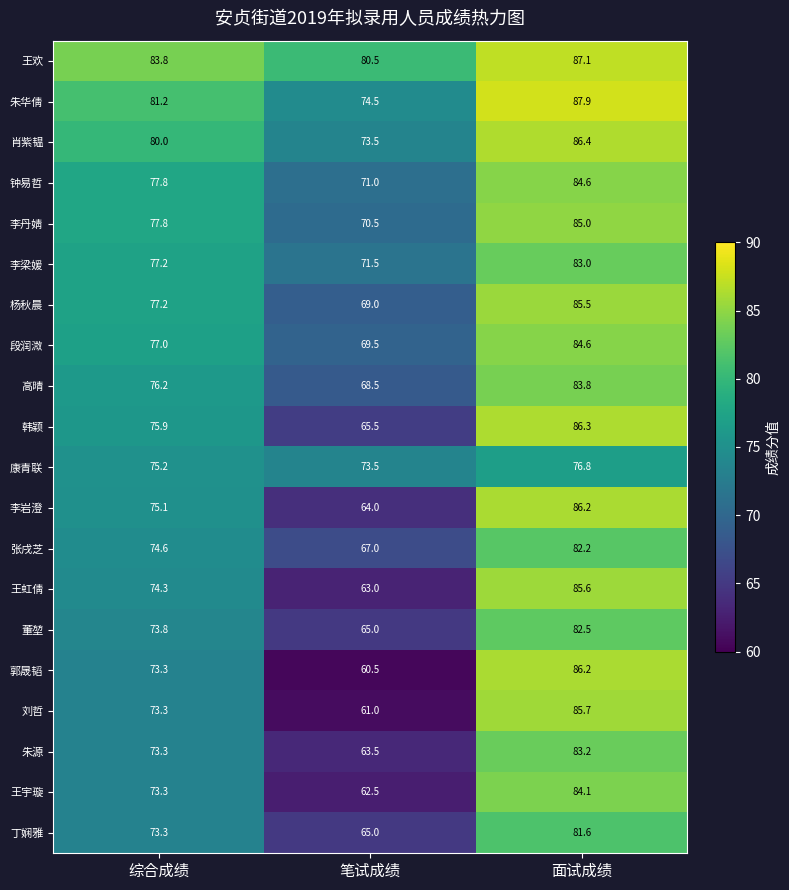

What is the sum of the 杨秋晨 values at 综合成绩 and 面试成绩?

162.7